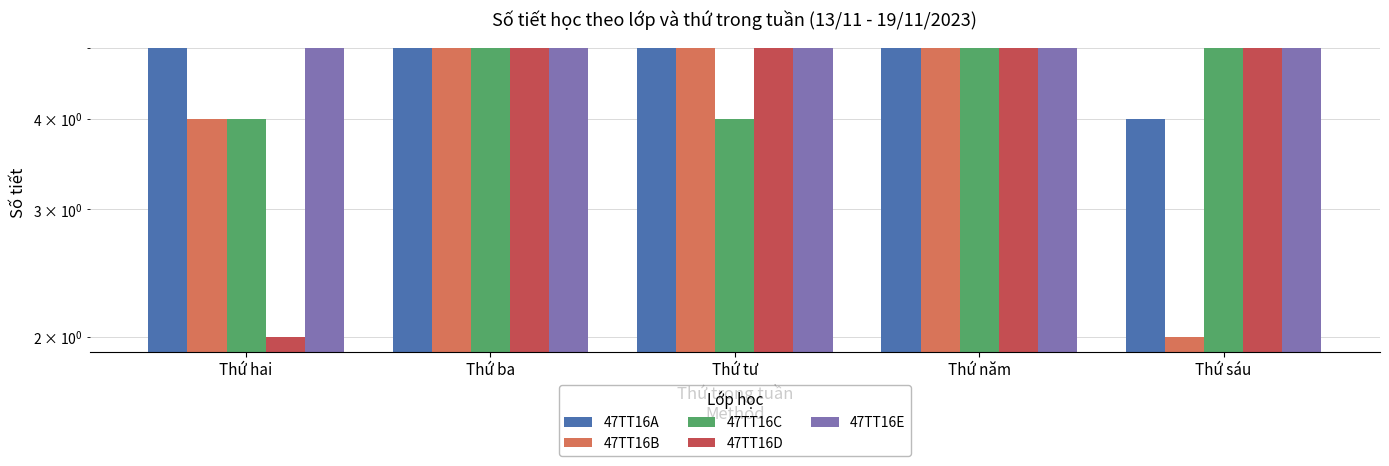

What is the label of the 4th bar from the left?

Thứ năm